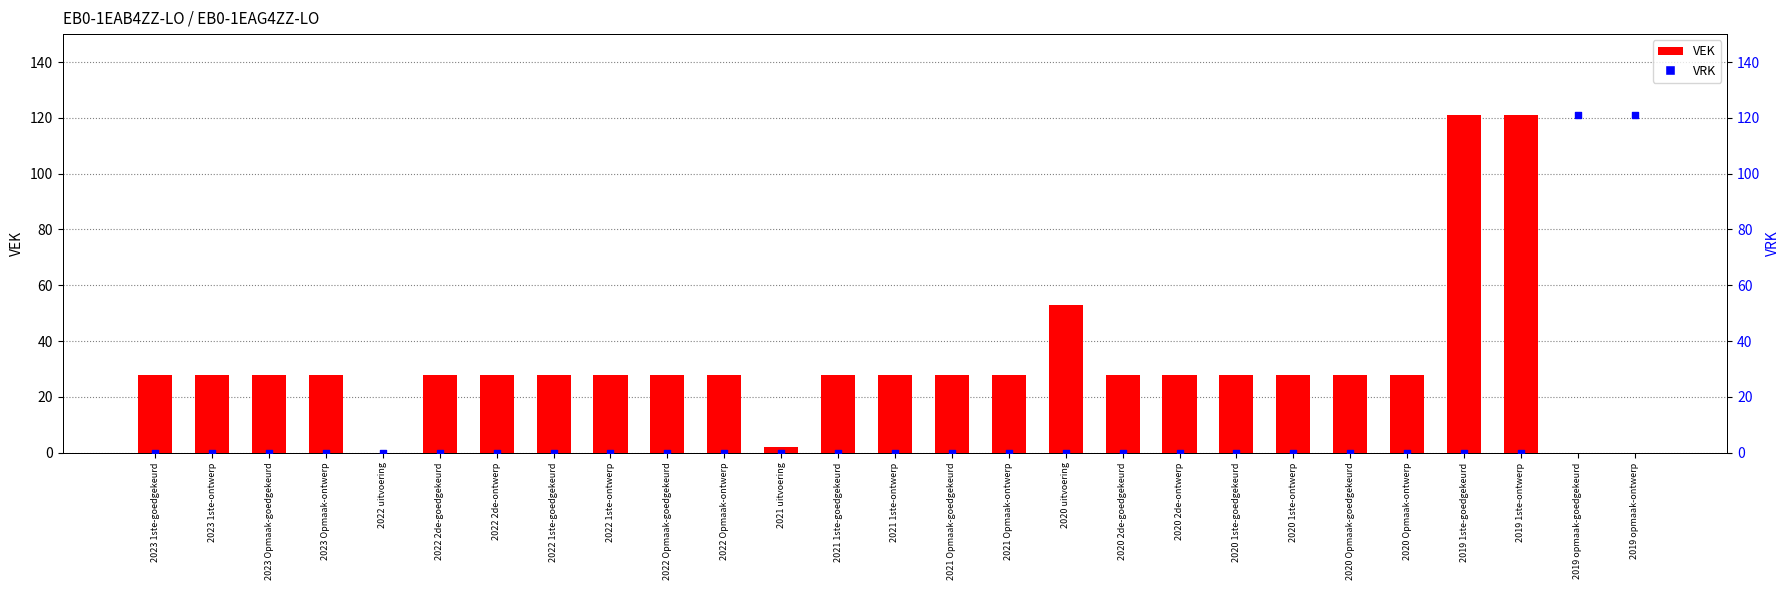

At which category is the sum across all series the highest?

2019 1ste-goedgekeurd